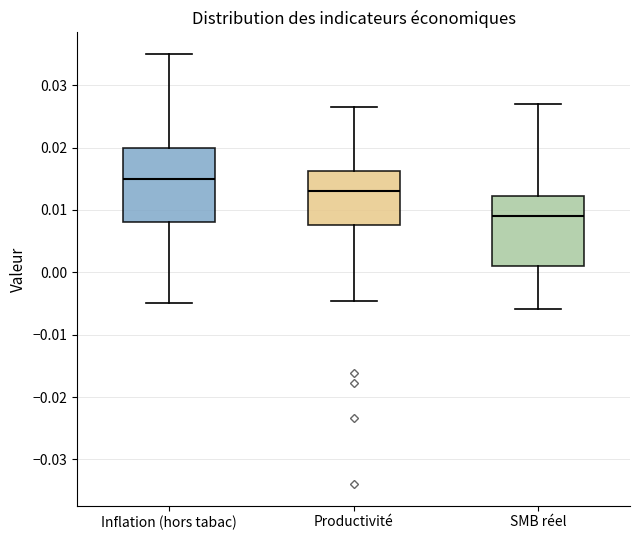

Where is the lower edge of the box for Productivité on the y-axis? The values are not printed on the chart, so give them approximately, as read against the axis.

0.008